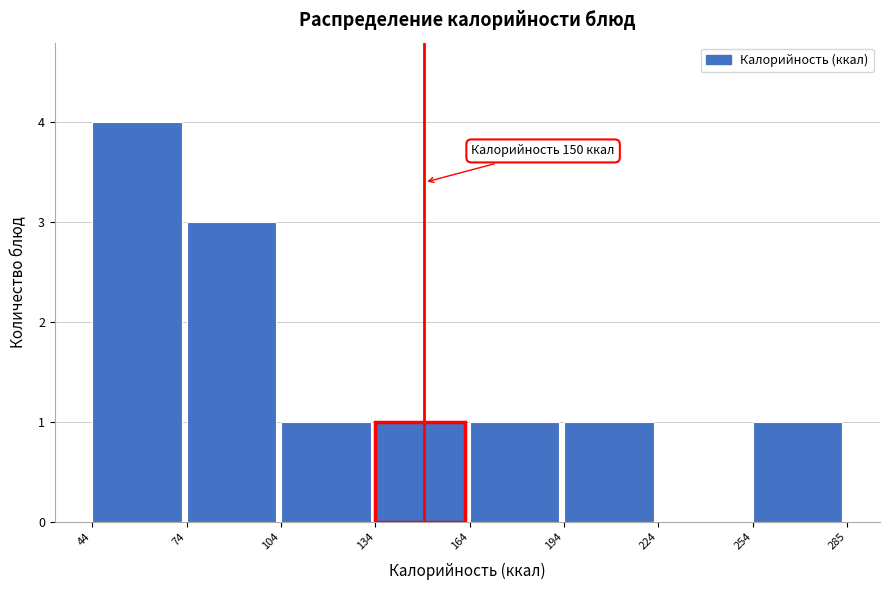

Over which range of the x-axis is the bar tallest?

44 to 74